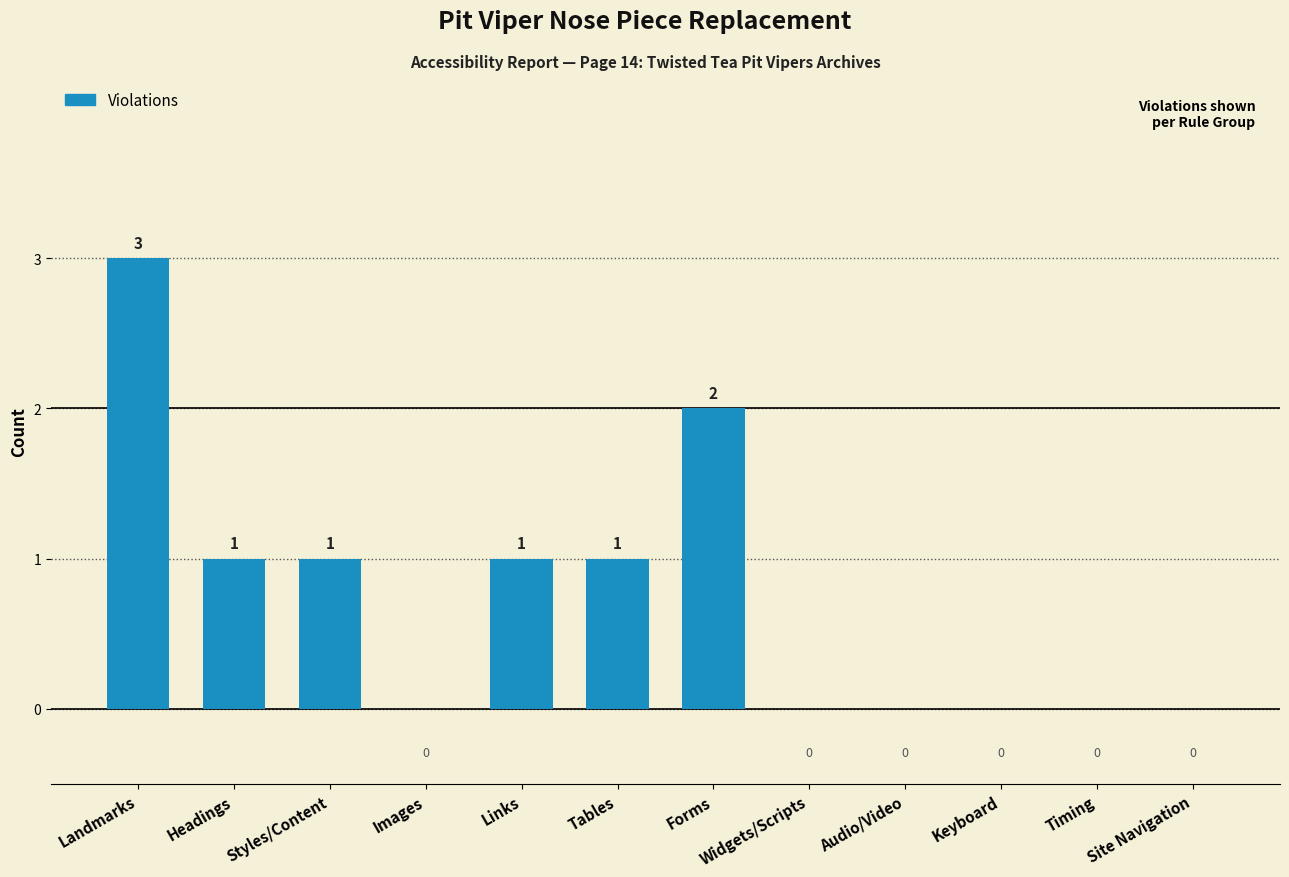

Where does the data first go above 1?

Landmarks